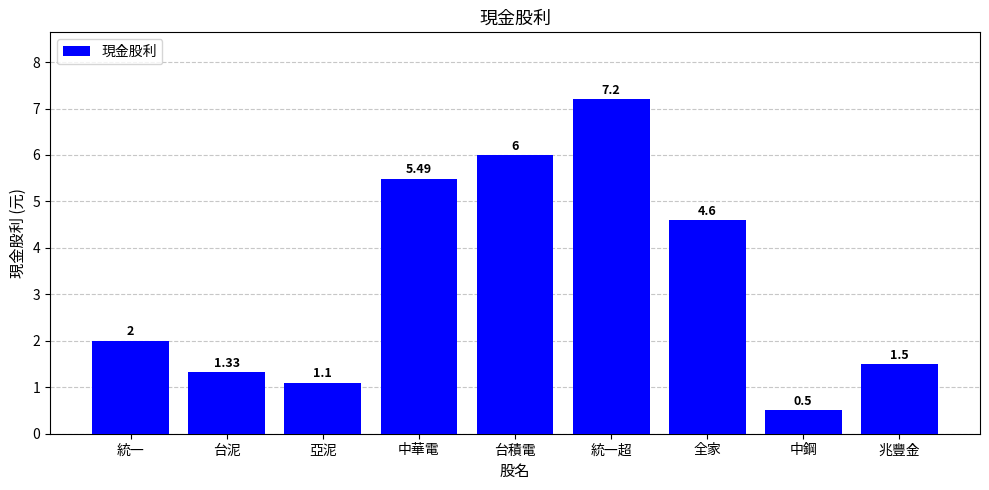

Does the chart contain any negative values?

No